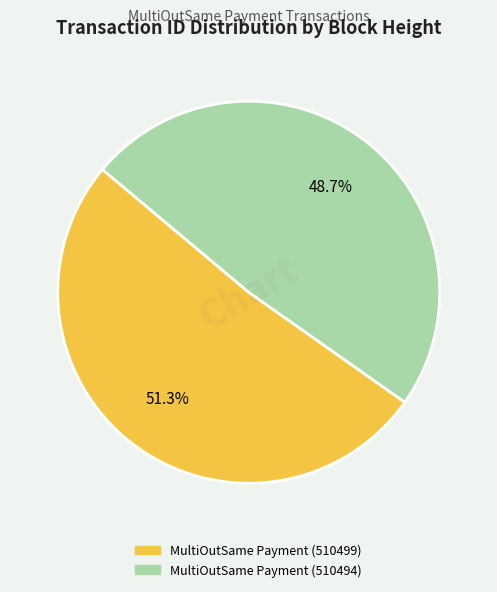

To the nearest percent, what portion does MultiOutSame Payment (510499) represent?

51%